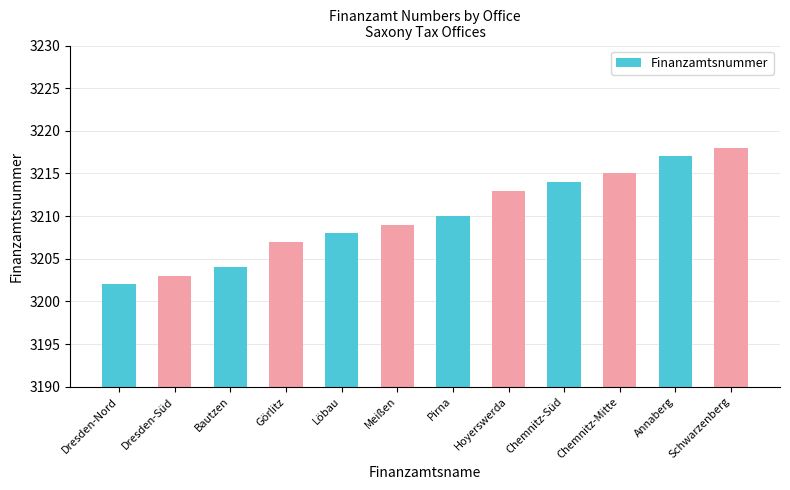

What is the label of the 12th bar from the left?

Schwarzenberg